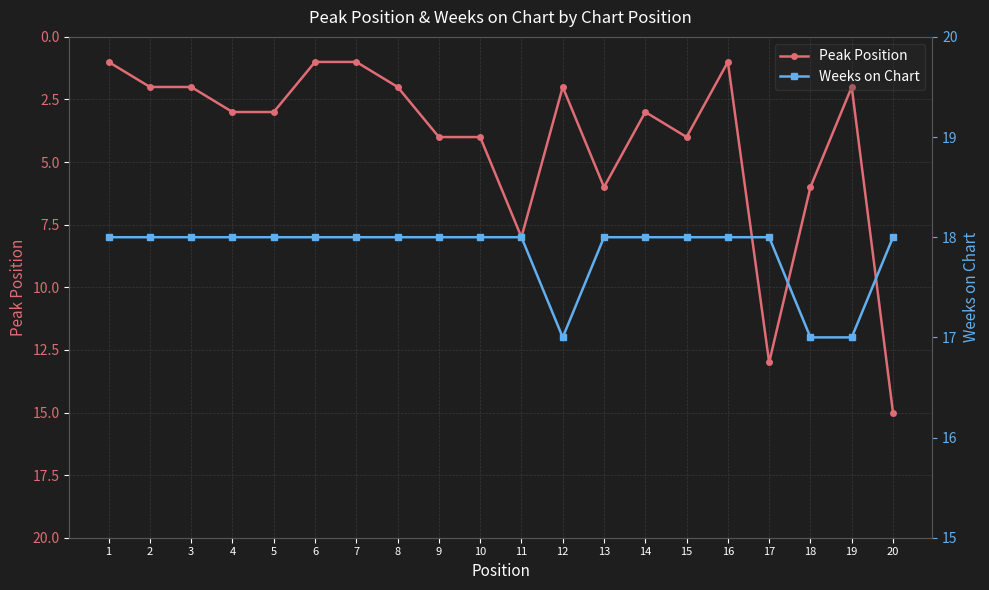

At which category is the sum across all series the highest?

20